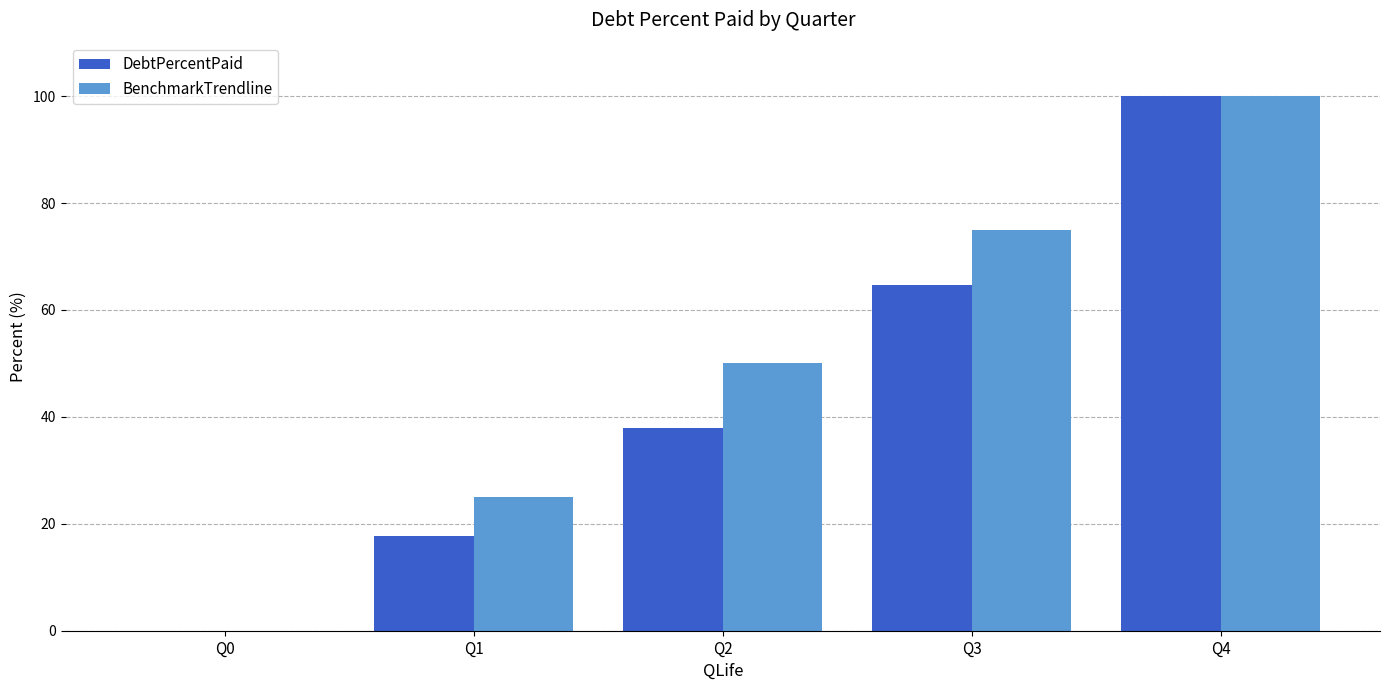

What is the sum of the DebtPercentPaid values at Q3 and Q2?

102.5